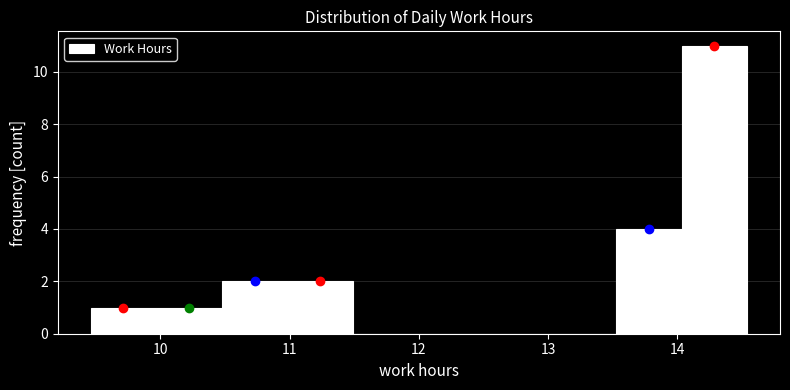

What is the height of the bar covering 10.5 to 11.0 on the x-axis? Neither the bar edges nor the heights are printed on the chart, so give them approximately, as read against the axes.

2